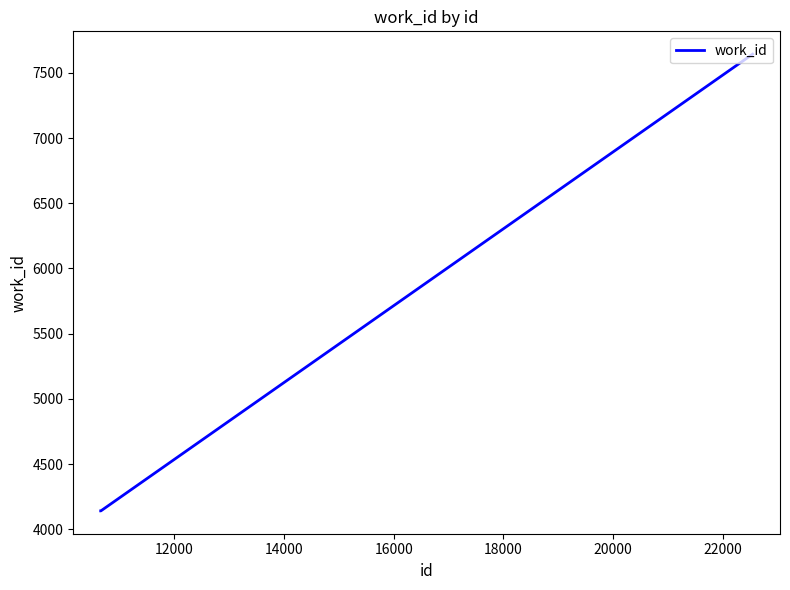

Reading left to right, list all the values displayed in this chart.

4141	4141	7643